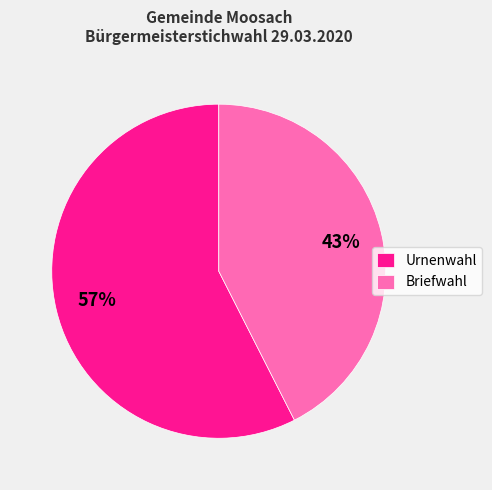

Count the number of slices in the pie.

2